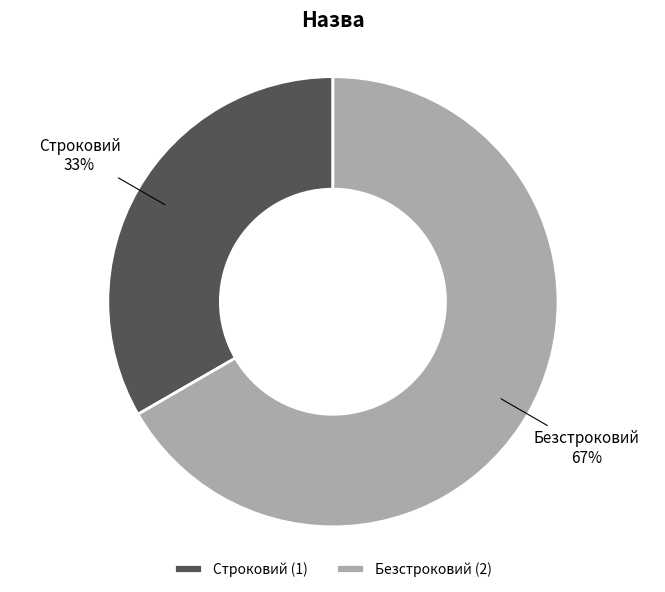

To the nearest percent, what percentage of the pie is Безстроковий?

67%